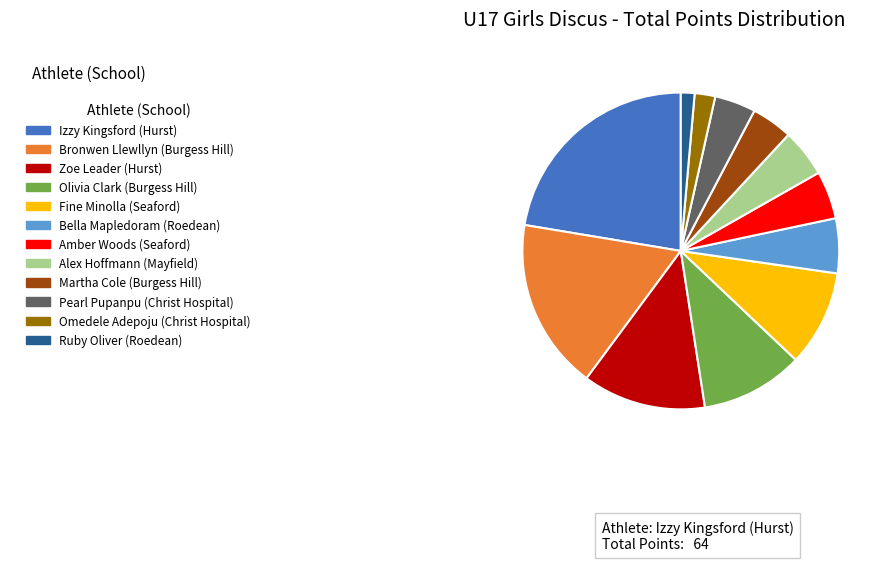

Does any single category account for the majority?

No